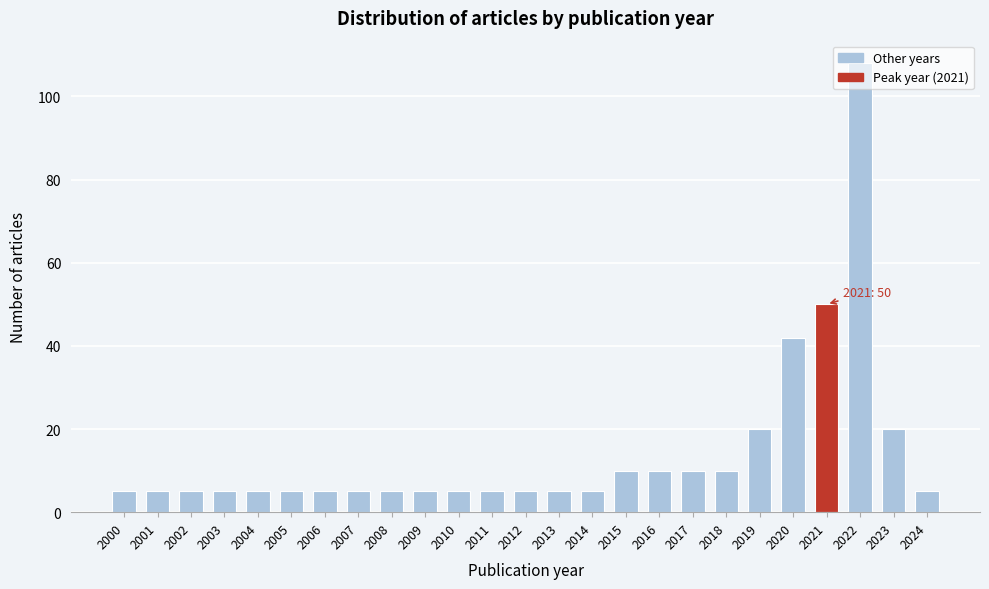

What is the value of the 18th bar from the left?

10